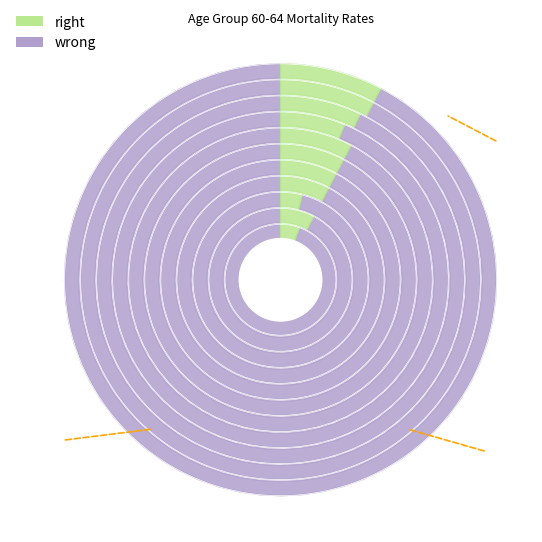

Does 1968 represent more than half of the total?

No